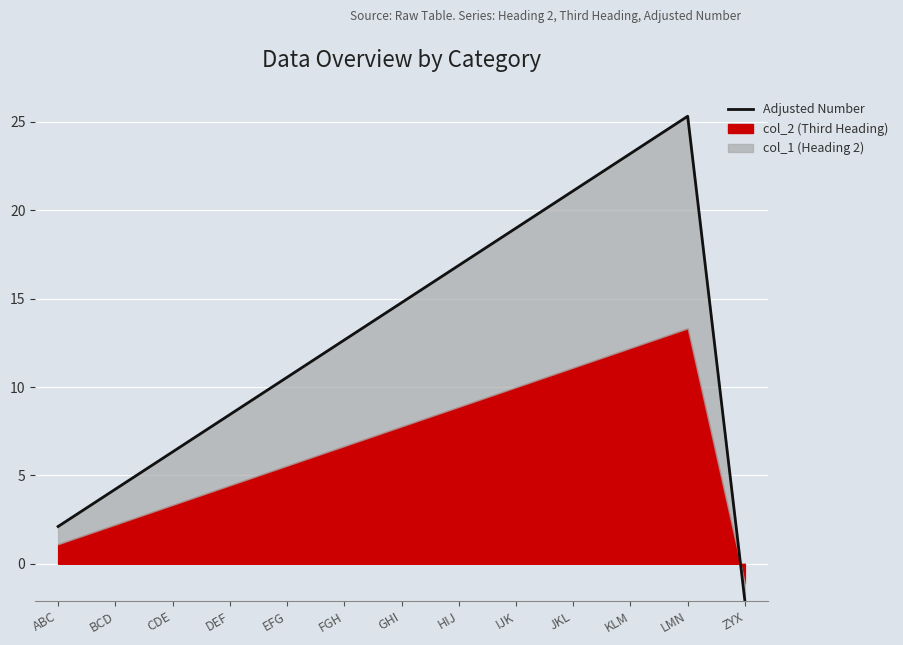

What is the maximum value shown in the chart?

25.3